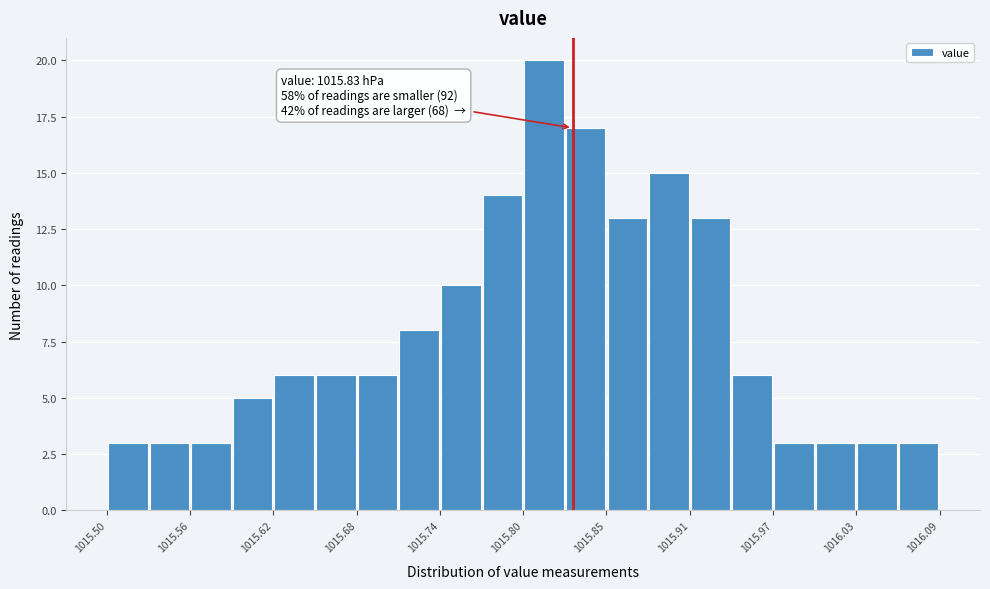

Read against the x-axis, roughly where is the centre of the tallest bar?

1015.81